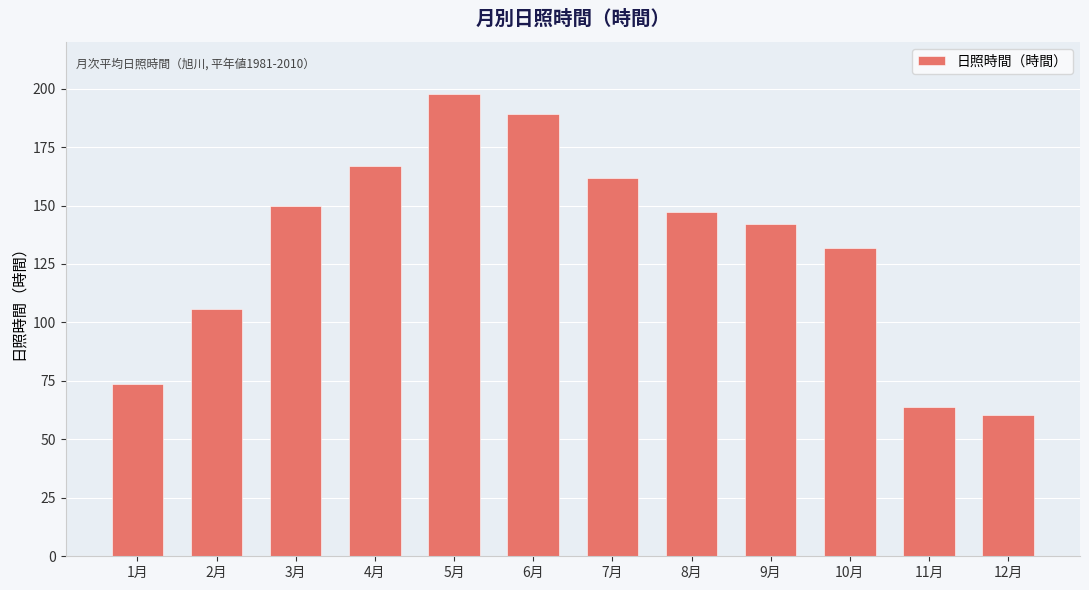

Reading right to left, extract all data points from this chart.

12月=60.3	11月=64.0	10月=132.0	9月=142.2	8月=147.3	7月=161.8	6月=189.3	5月=197.6	4月=167.1	3月=149.6	2月=105.8	1月=73.8